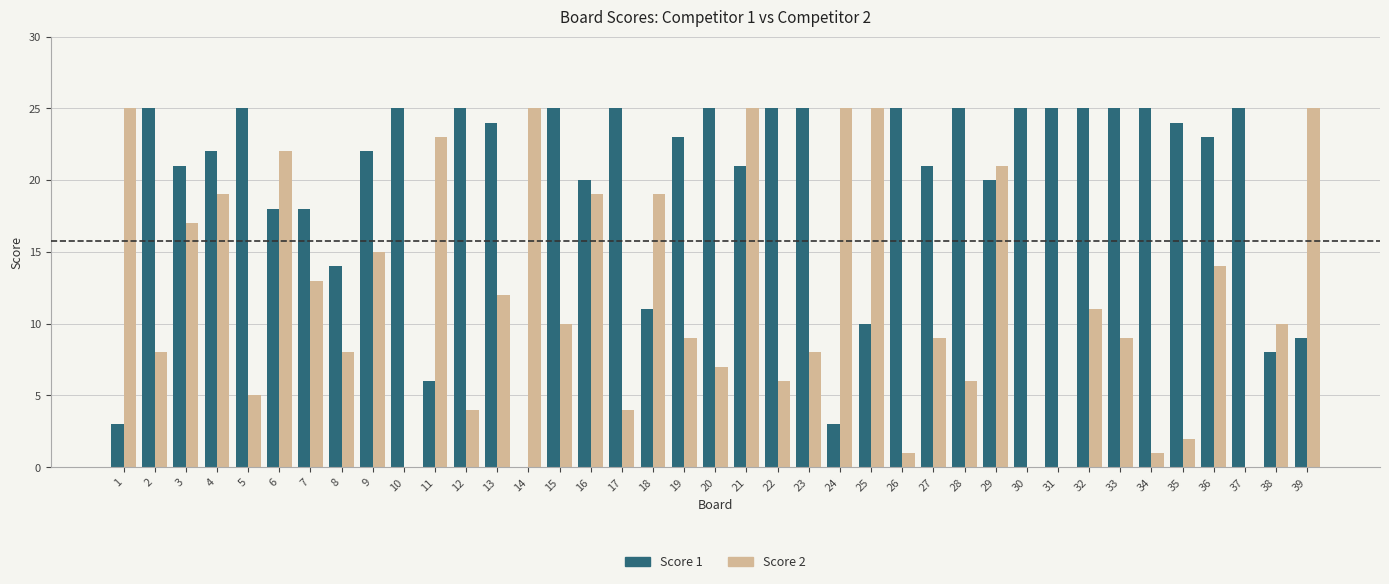

Reading right to left, transcribe all the data shown in this chart.

Score 1: 9	8	25	23	24	25	25	25	25	25	20	25	21	25	10	3	25	25	21	25	23	11	25	20	25	0	24	25	6	25	22	14	18	18	25	22	21	25	3
Score 2: 25	10	0	14	2	1	9	11	0	0	21	6	9	1	25	25	8	6	25	7	9	19	4	19	10	25	12	4	23	0	15	8	13	22	5	19	17	8	25